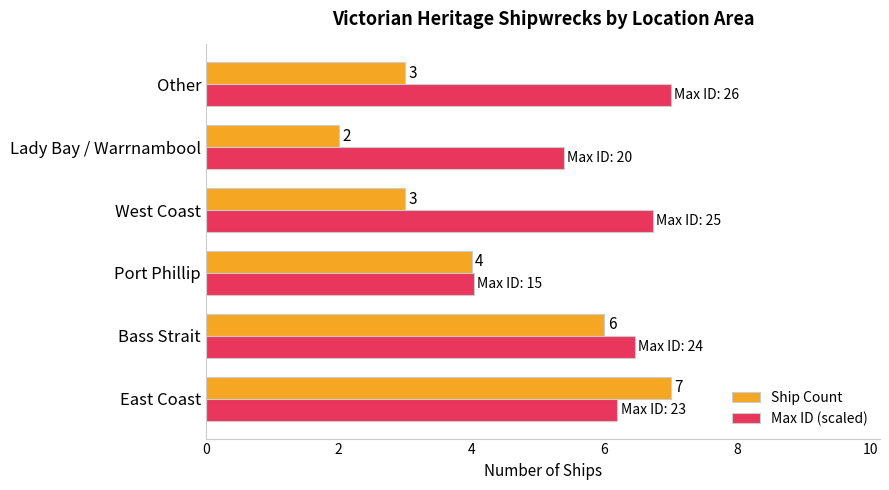

At which category does the chart reach its minimum across all series?

Lady Bay / Warrnambool